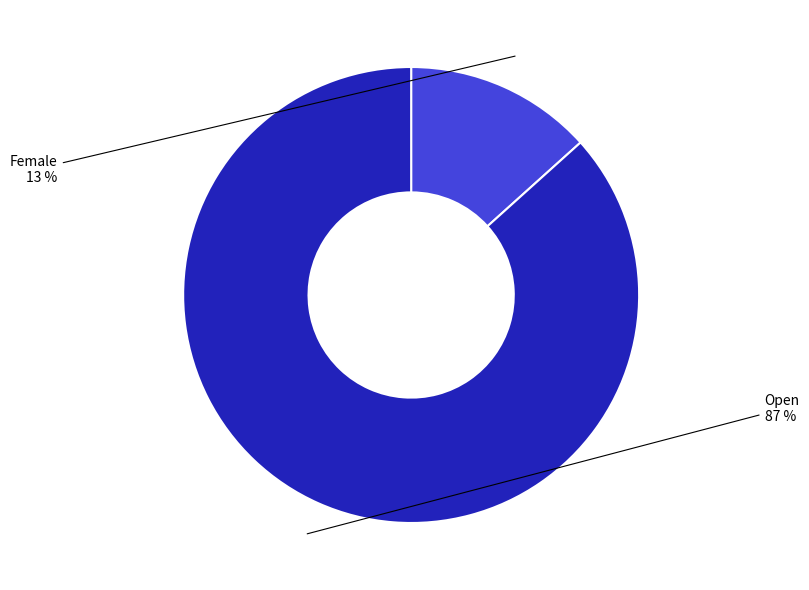

To the nearest percent, what is the average slice percentage?

50%